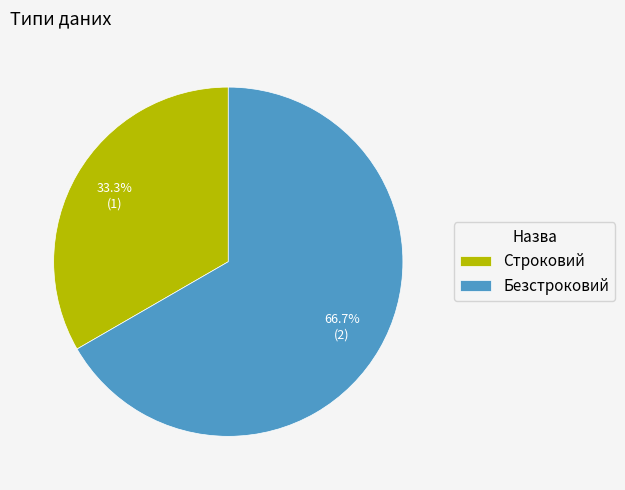

Which category has the biggest portion of the pie?

Безстроковий